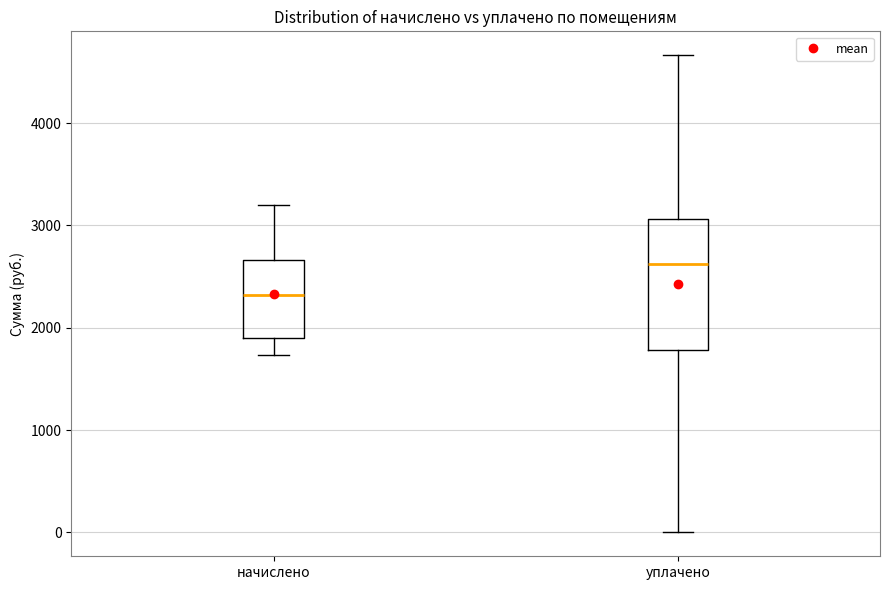

Where does the upper whisker of the box for уплачено end on the y-axis? The values are not printed on the chart, so give them approximately, as read against the axis.

4700